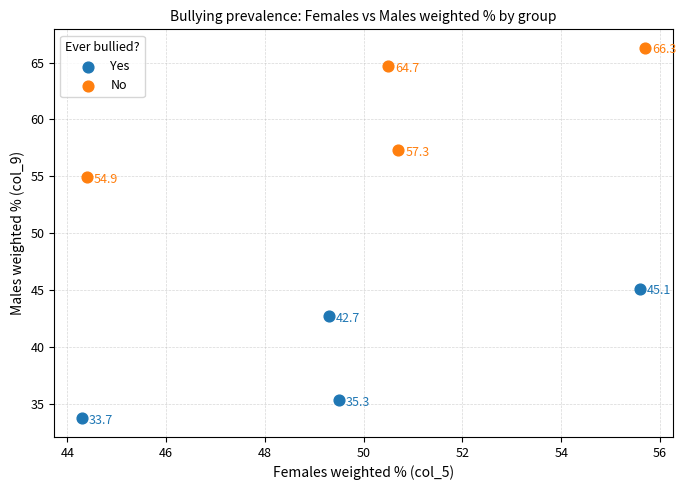

Which series reaches the minimum Y coordinate?

Yes